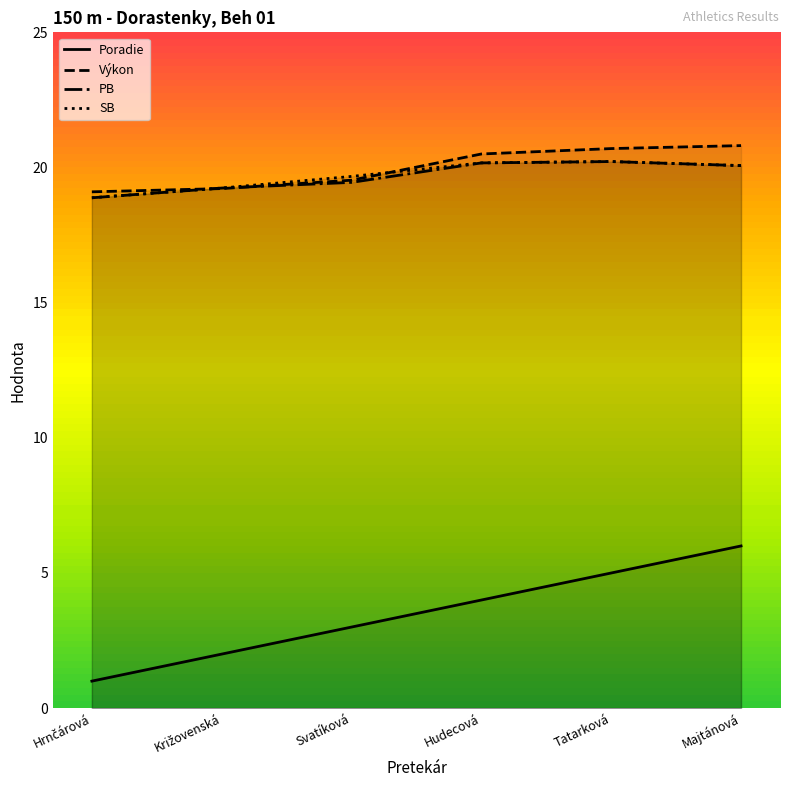

Which series has the largest range (max minus min)?

Poradie